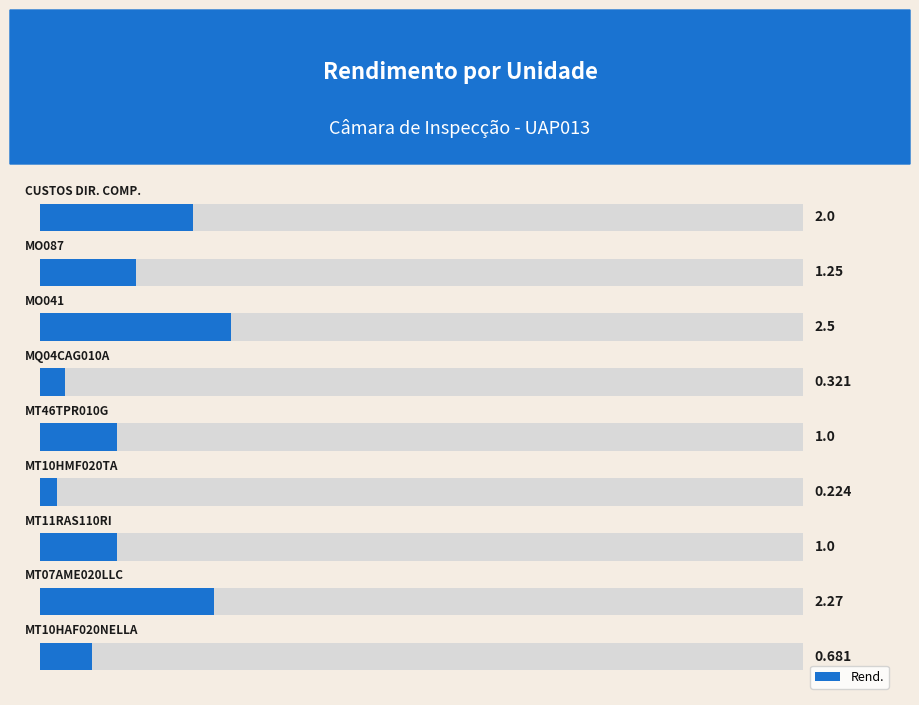

What is the average value?

1.2